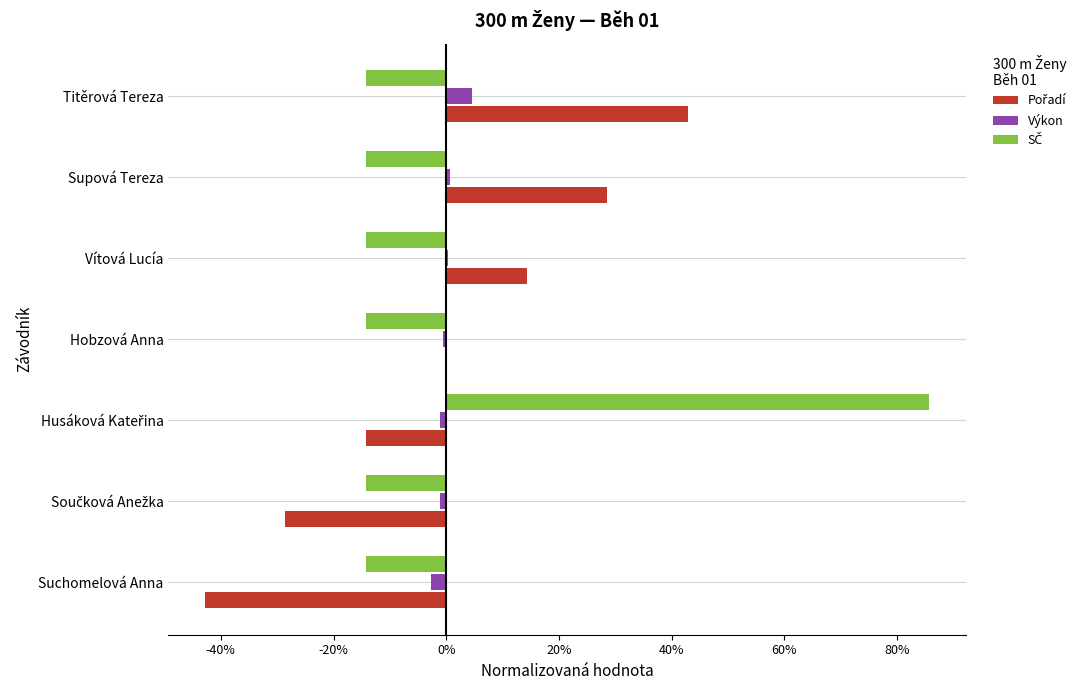

How many negative values does the Pořadí series have?

3